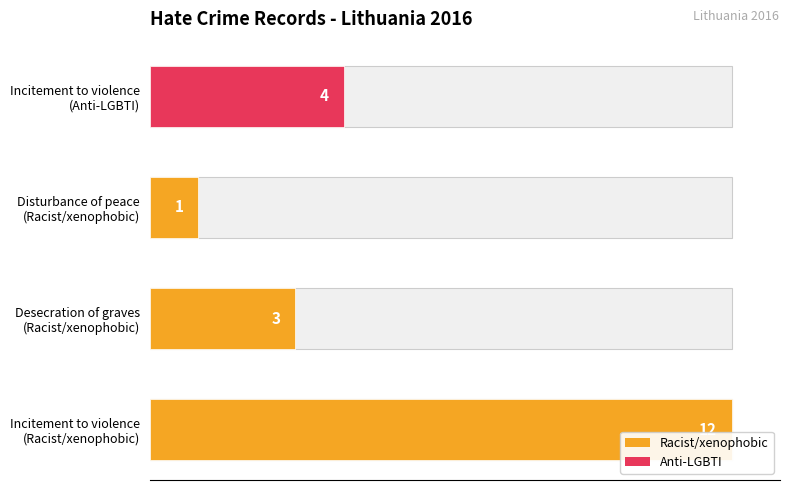

Is it true that the value at Incitement to violence (Racist/xenophobic) is 19?

False